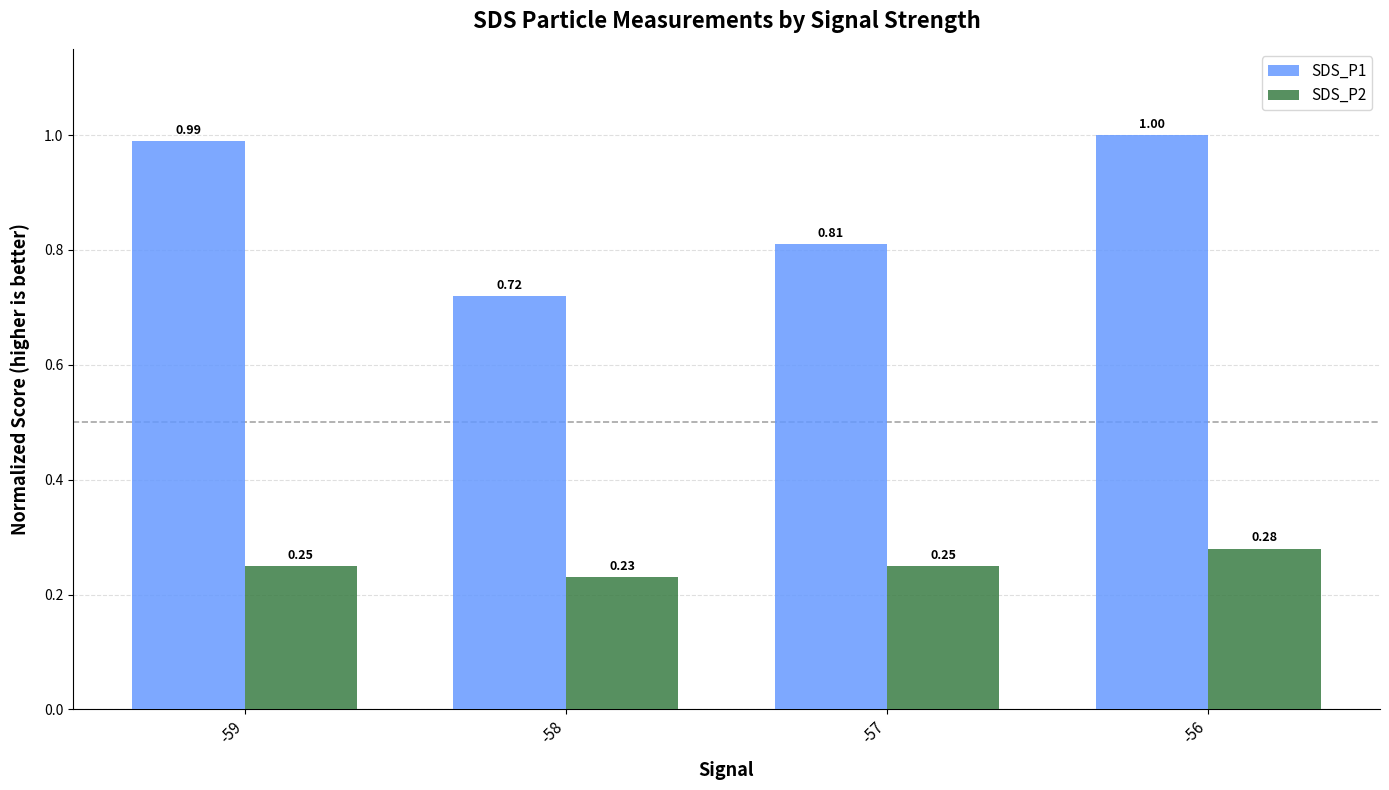

Which series has the widest spread of values?

SDS_P1